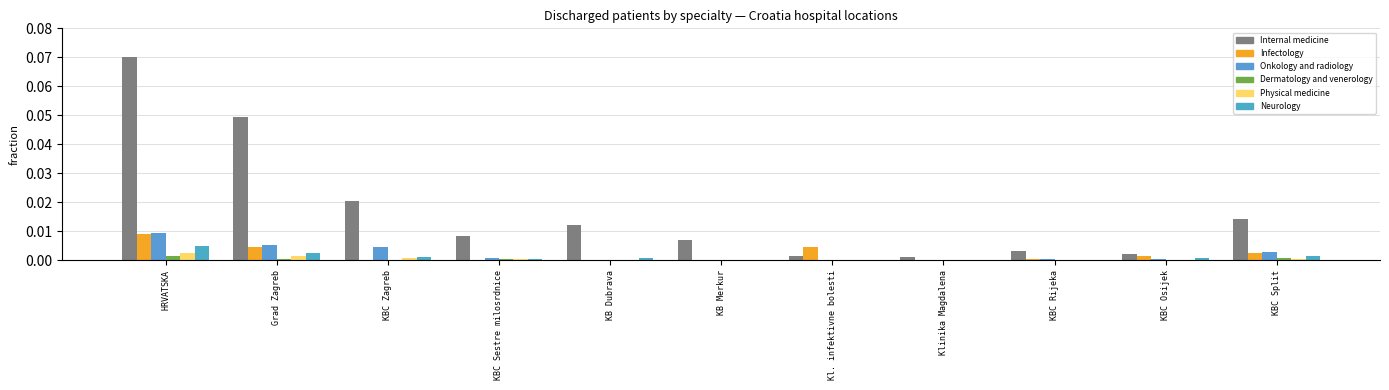

Which series has the largest range (max minus min)?

Internal medicine